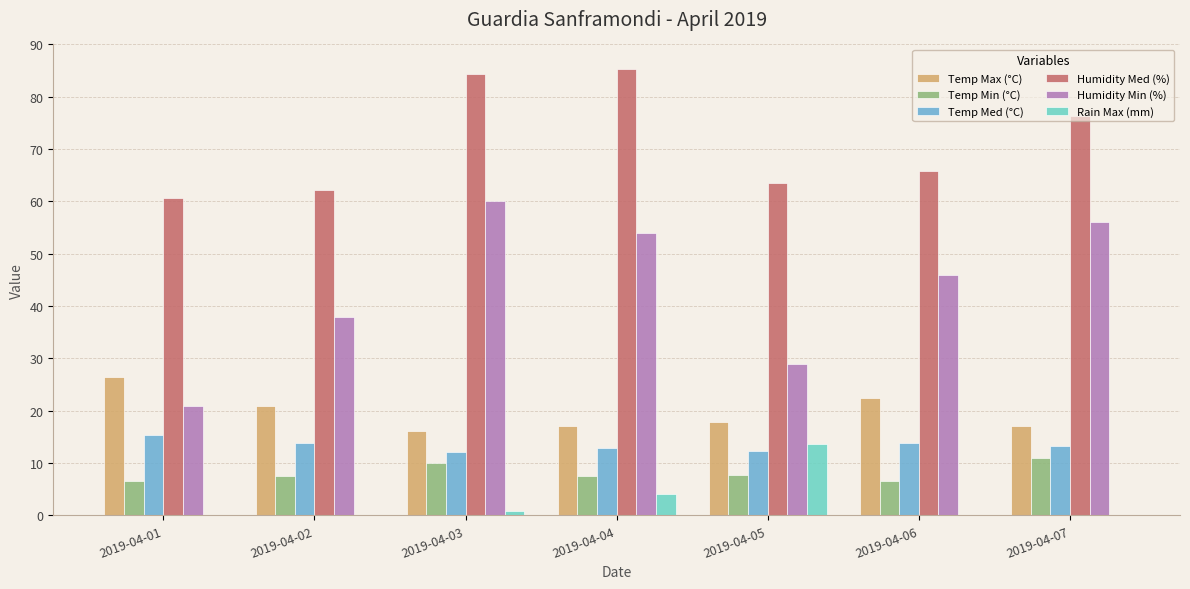

Is the value of Temp Min (°C) at 2019-04-05 greater than the value of Rain Max (mm) at 2019-04-02?

Yes